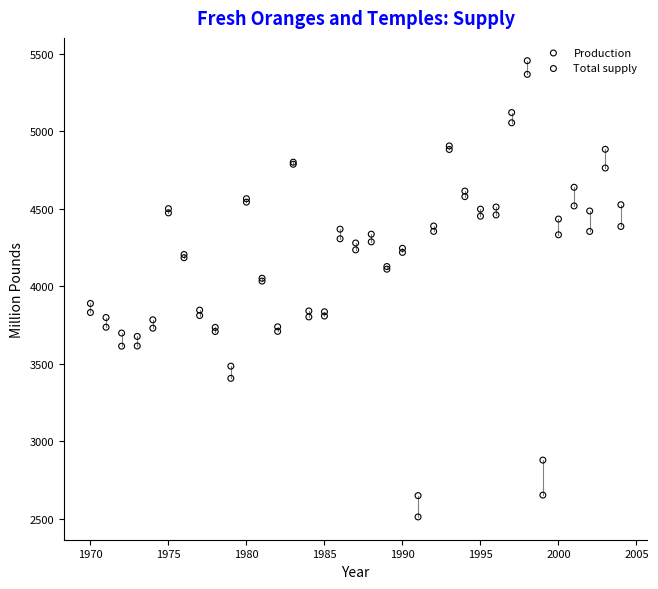

In the Production series, what Y value is closest to 3939?

4033.6